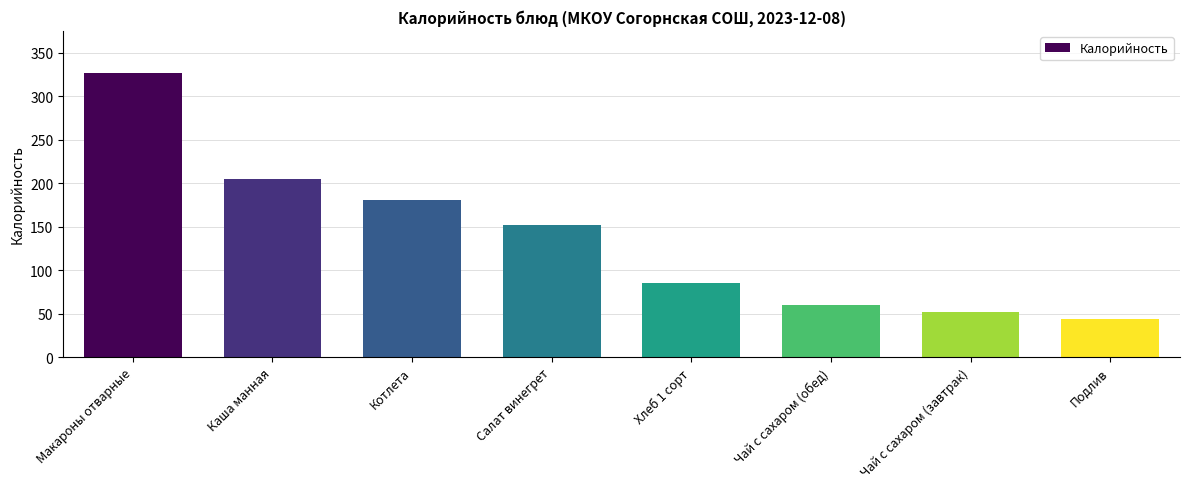

At which category does the chart reach its minimum across all series?

Подлив